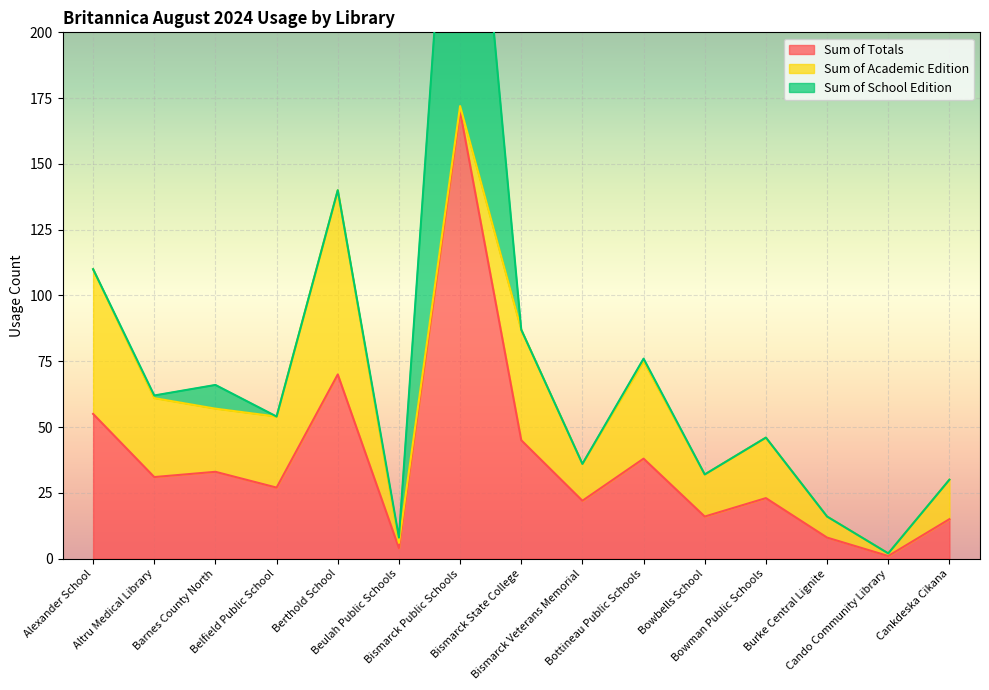

At Bottineau Public Schools, list the series in order from smallest to largest.

Sum of School Edition, Sum of Academic Edition, Sum of Totals